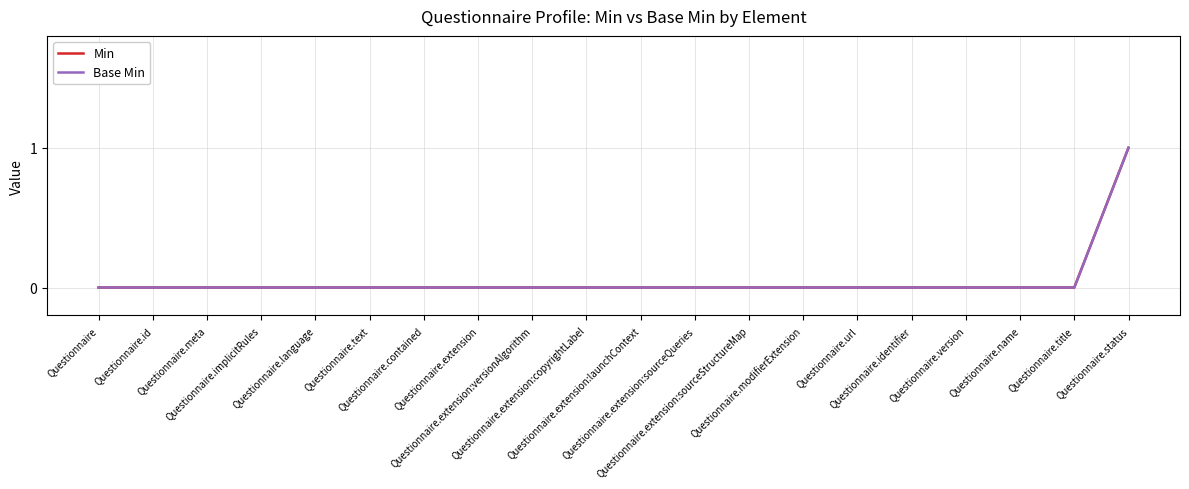

Does the chart display data point markers on the line(s)?

No